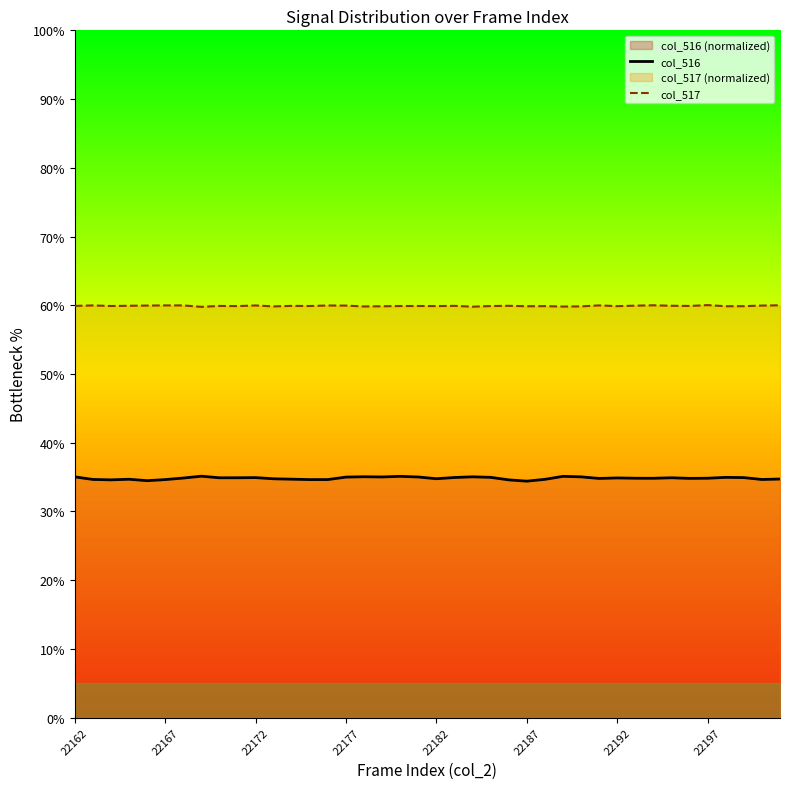

What is the highest value of the col_516 series?

35.1